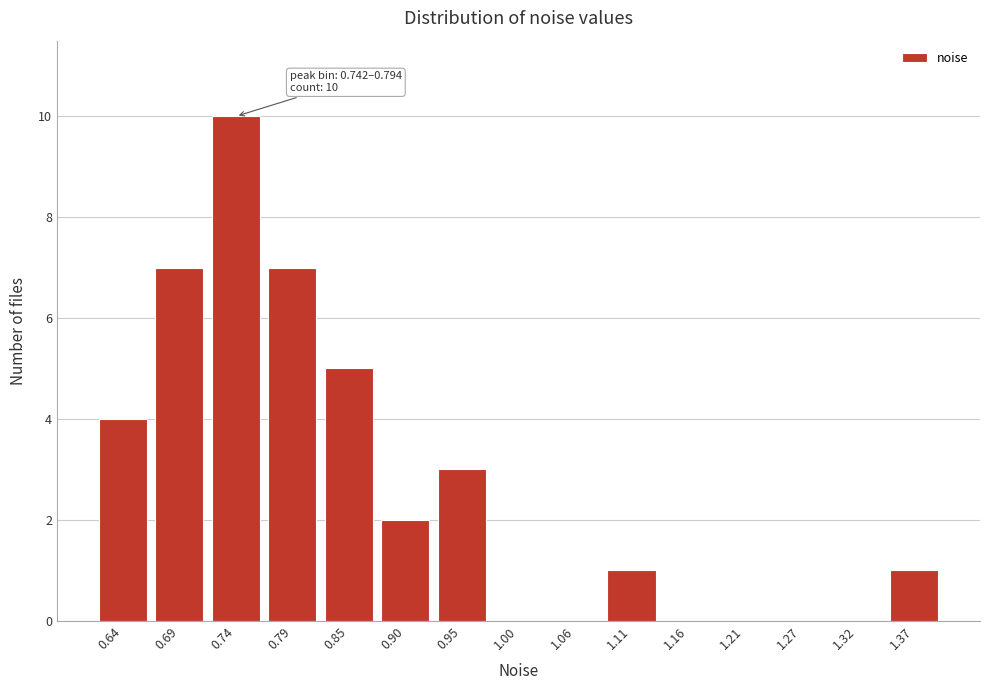

Reading left to right, transcribe all the data shown in this chart.

0.64=4	0.69=7	0.74=10	0.79=7	0.85=5	0.90=2	0.95=3	1.00=0	1.06=0	1.11=1	1.16=0	1.21=0	1.27=0	1.32=0	1.37=1